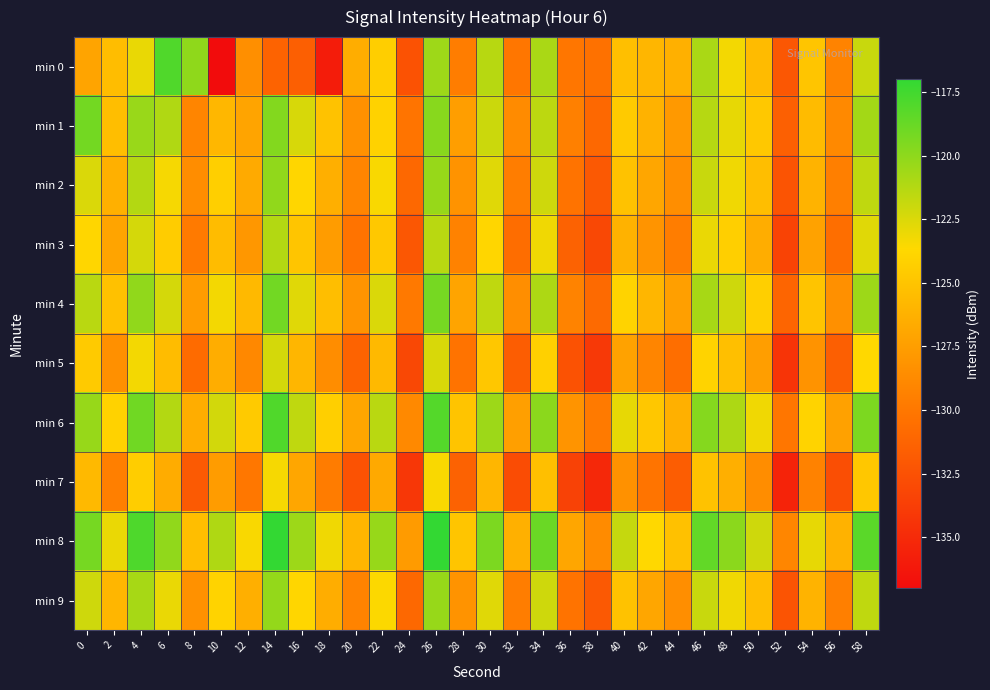

Reading left to right, extract all data points from this chart.

min 0: 0=-127.1	2=-125.5	4=-123.0	6=-118.0	8=-120.0	10=-137.2	12=-128.4	14=-131.3	16=-131.5	18=-135.9	20=-126.5	22=-124.3	24=-132.4	26=-120.5	28=-129.6	30=-121.3	32=-130.1	34=-120.9	36=-130.1	38=-130.4	40=-125.3	42=-125.9	44=-126.3	46=-120.9	48=-123.3	50=-125.6	52=-132.1	54=-124.9	56=-129.2	58=-121.9
min 1: 0=-119.1	2=-125.4	4=-120.4	6=-121.1	8=-129.1	10=-125.8	12=-127.1	14=-119.7	16=-122.4	18=-125.2	20=-128.3	22=-124.1	24=-130.2	26=-119.8	28=-127.5	30=-122.0	32=-128.7	34=-121.5	36=-129.4	38=-131.0	40=-124.6	42=-126.2	44=-127.8	46=-121.3	48=-122.9	50=-124.7	52=-131.5	54=-125.6	56=-128.8	58=-120.7
min 2: 0=-122.5	2=-126.3	4=-121.2	6=-123.4	8=-128.6	10=-124.3	12=-126.7	14=-120.1	16=-123.8	18=-126.4	20=-129.1	22=-123.5	24=-131.0	26=-120.3	28=-128.2	30=-122.7	32=-129.6	34=-122.1	36=-130.3	38=-132.0	40=-125.1	42=-127.0	44=-128.5	46=-121.9	48=-123.2	50=-125.4	52=-132.3	54=-126.1	56=-129.5	58=-121.6
min 3: 0=-123.8	2=-127.1	4=-122.3	6=-124.5	8=-129.8	10=-125.5	12=-127.9	14=-121.2	16=-124.9	18=-127.6	20=-130.3	22=-124.7	24=-132.1	26=-121.4	28=-129.3	30=-123.8	32=-130.7	34=-123.2	36=-131.4	38=-133.1	40=-126.2	42=-128.1	44=-129.6	46=-123.0	48=-124.3	50=-126.5	52=-133.4	54=-127.2	56=-130.6	58=-122.7
min 4: 0=-121.4	2=-125.2	4=-120.1	6=-122.3	8=-127.6	10=-123.3	12=-125.7	14=-119.1	16=-122.7	18=-125.4	20=-128.1	22=-122.5	24=-129.9	26=-119.2	28=-127.1	30=-121.6	32=-128.5	34=-121.0	36=-129.2	38=-130.9	40=-124.0	42=-125.9	44=-127.4	46=-120.8	48=-122.1	50=-124.3	52=-131.2	54=-125.0	56=-128.4	58=-120.5
min 5: 0=-124.6	2=-128.4	4=-123.3	6=-125.5	8=-130.8	10=-126.5	12=-128.9	14=-122.3	16=-125.9	18=-128.6	20=-131.3	22=-125.7	24=-133.1	26=-122.4	28=-130.3	30=-124.8	32=-131.7	34=-124.2	36=-132.4	38=-134.1	40=-127.2	42=-129.1	44=-130.6	46=-124.0	48=-125.3	50=-127.5	52=-134.4	54=-128.2	56=-131.6	58=-123.7
min 6: 0=-120.3	2=-124.1	4=-119.0	6=-121.2	8=-126.5	10=-122.2	12=-124.6	14=-118.0	16=-121.6	18=-124.3	20=-127.0	22=-121.4	24=-128.8	26=-118.1	28=-125.0	30=-120.5	32=-127.4	34=-119.9	36=-128.1	38=-129.8	40=-122.9	42=-124.8	44=-126.3	46=-119.7	48=-121.0	50=-123.2	52=-130.1	54=-124.0	56=-127.3	58=-119.4
min 7: 0=-125.7	2=-129.5	4=-124.4	6=-126.6	8=-131.9	10=-127.6	12=-130.0	14=-123.4	16=-127.0	18=-129.7	20=-132.4	22=-126.8	24=-134.2	26=-123.5	28=-131.4	30=-125.9	32=-132.8	34=-125.3	36=-133.5	38=-135.2	40=-128.3	42=-130.2	44=-131.7	46=-125.1	48=-126.4	50=-128.6	52=-135.5	54=-129.3	56=-132.7	58=-124.8
min 8: 0=-119.2	2=-123.0	4=-117.9	6=-120.1	8=-125.4	10=-121.1	12=-123.5	14=-116.9	16=-120.5	18=-123.2	20=-125.9	22=-120.3	24=-127.7	26=-117.0	28=-124.9	30=-119.4	32=-126.3	34=-118.8	36=-127.0	38=-128.7	40=-121.8	42=-123.7	44=-125.2	46=-118.6	48=-119.9	50=-122.1	52=-129.0	54=-122.9	56=-126.2	58=-118.3
min 9: 0=-122.1	2=-125.9	4=-120.8	6=-123.0	8=-128.3	10=-124.0	12=-126.4	14=-120.2	16=-123.8	18=-126.5	20=-129.2	22=-123.6	24=-131.0	26=-120.3	28=-128.2	30=-122.7	32=-129.6	34=-122.1	36=-130.3	38=-132.0	40=-125.1	42=-127.0	44=-128.5	46=-121.9	48=-123.2	50=-125.4	52=-132.3	54=-126.1	56=-129.5	58=-121.6